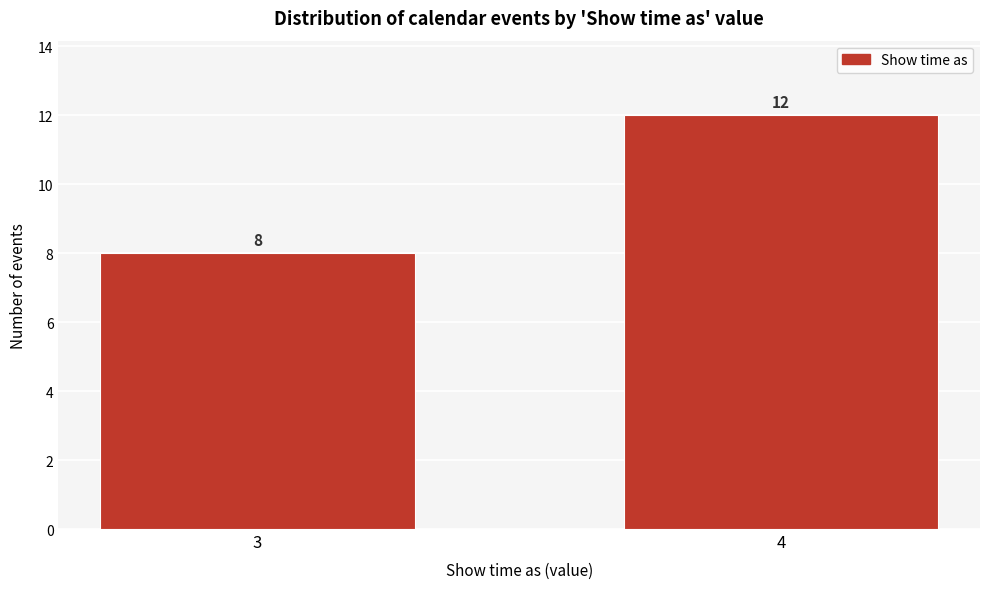

Reading left to right, list all the values displayed in this chart.

3=8	4=12